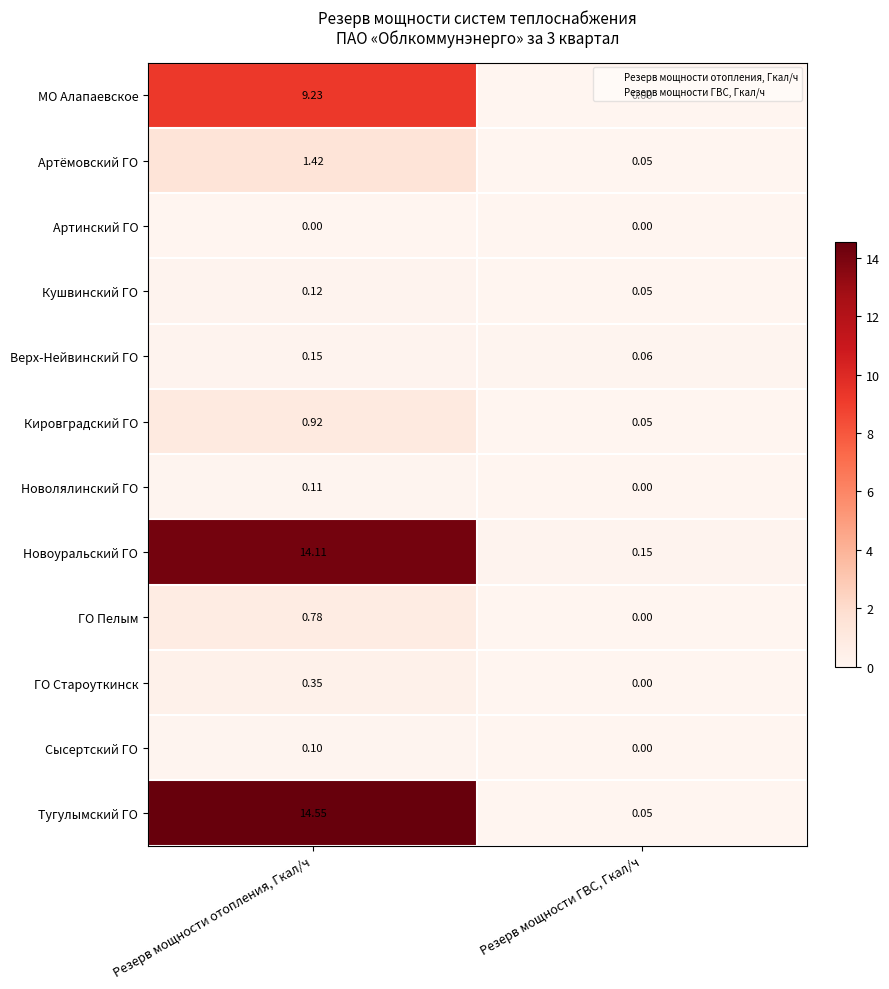

List the series in order of their peak value, highest first.

Тугулымский ГО, Новоуральский ГО, МО Алапаевское, Артёмовский ГО, Кировградский ГО, ГО Пелым, ГО Староуткинск, Верх-Нейвинский ГО, Кушвинский ГО, Новолялинский ГО, Сысертский ГО, Артинский ГО